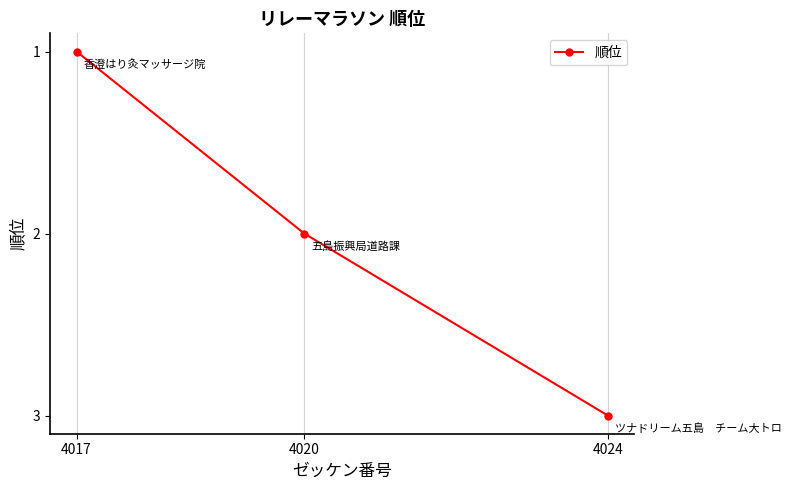

What is the value of the 2nd point from the left?

2